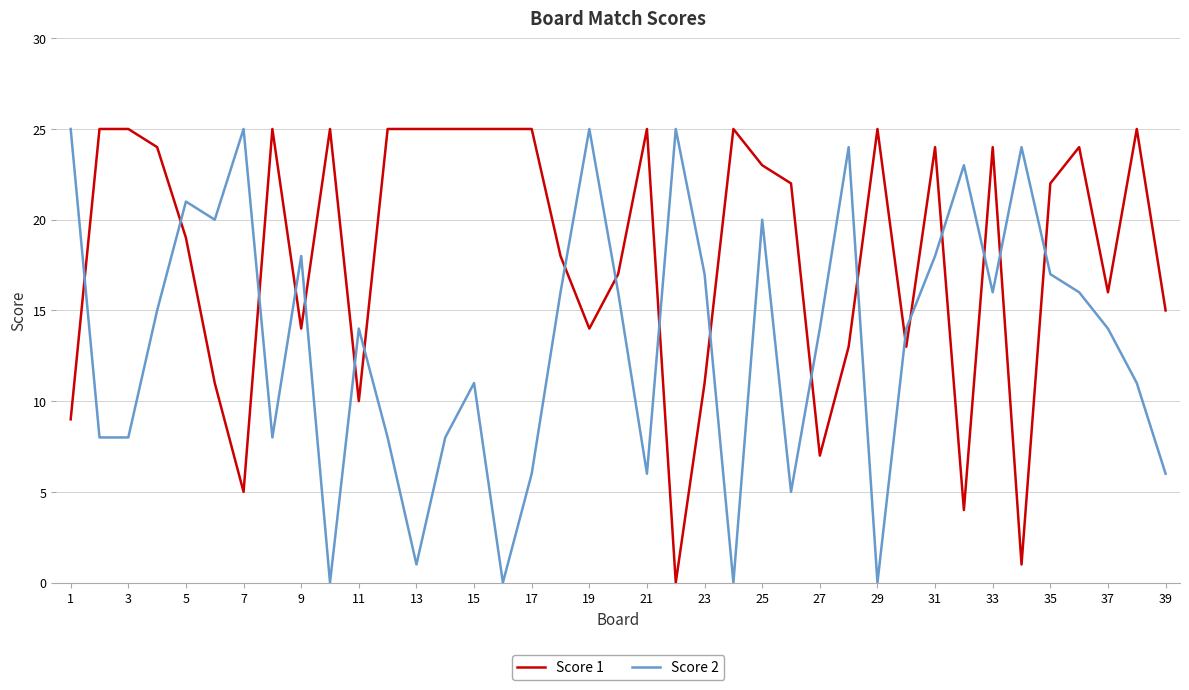

Does the chart display data point markers on the line(s)?

No